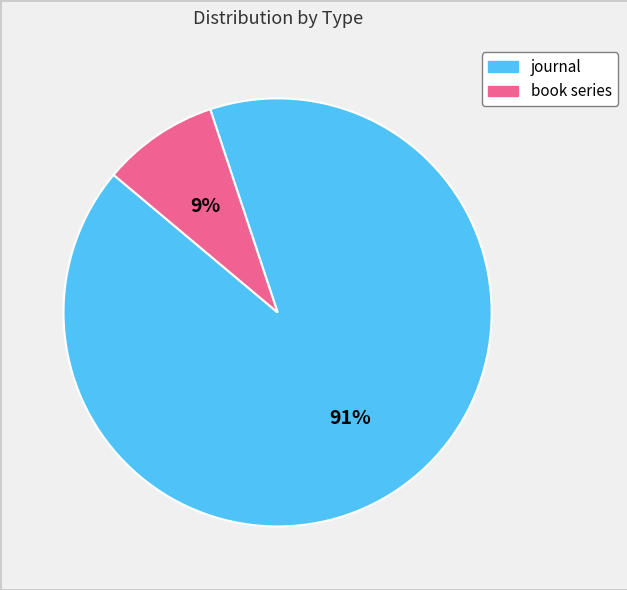

Which slice represents more than half of the pie?

journal